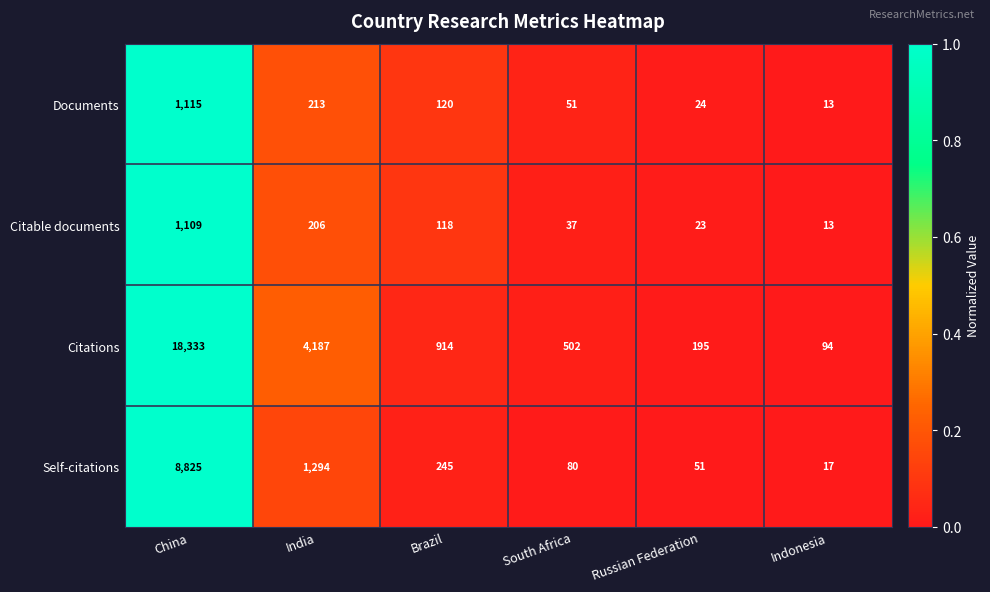

Which label corresponds to the smallest value in the chart?

Indonesia